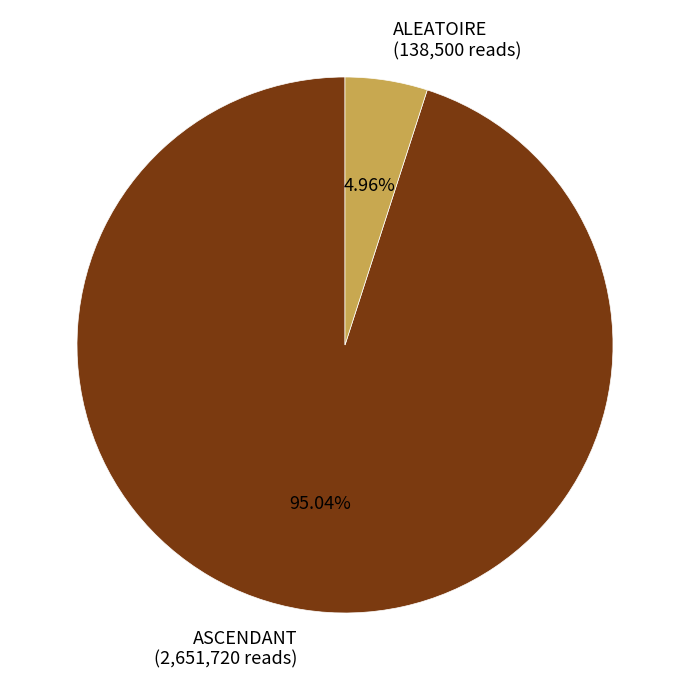

Which slice is the largest?

ASCENDANT